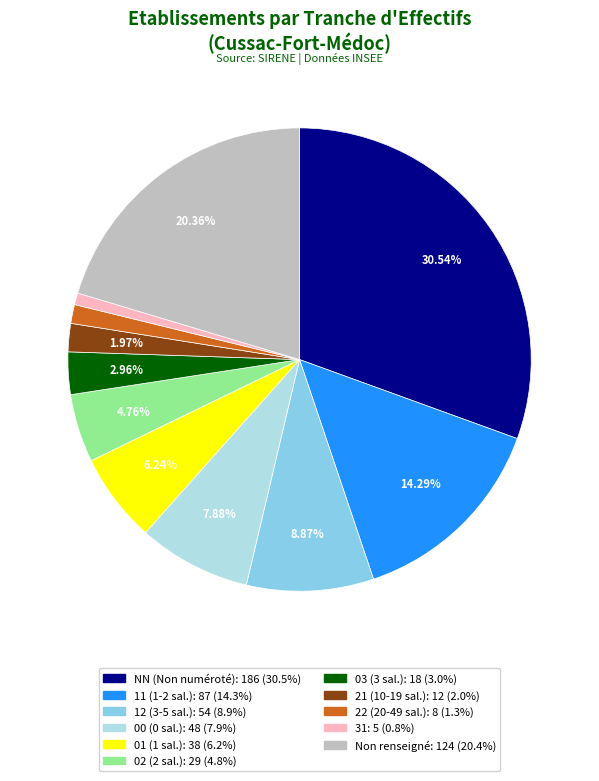

Is there a majority slice in this chart?

No